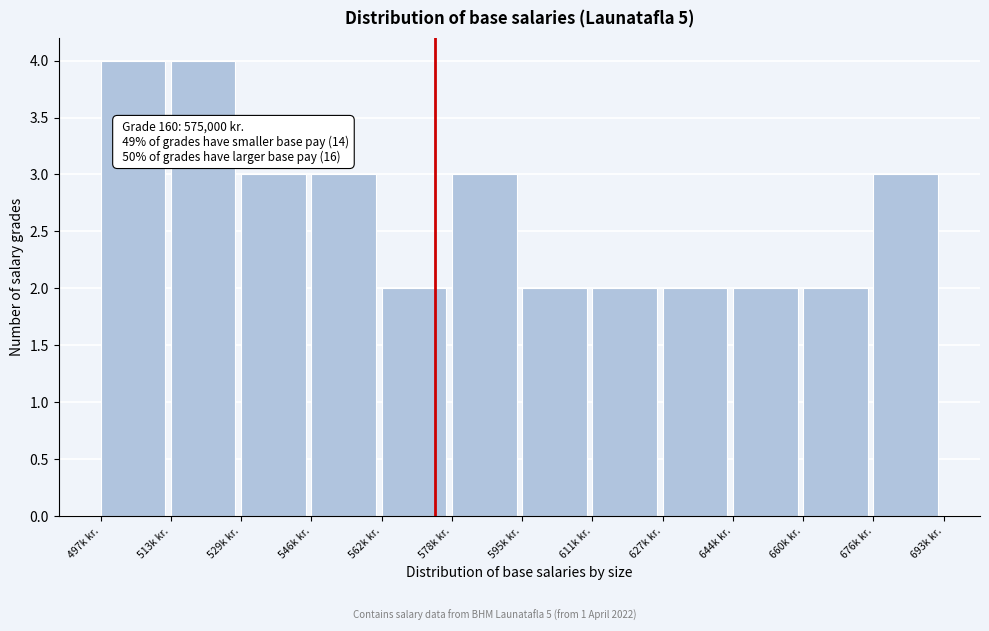

Reading left to right, what are all the values shown in this chart?

4	4	3	3	2	3	2	2	2	2	2	3